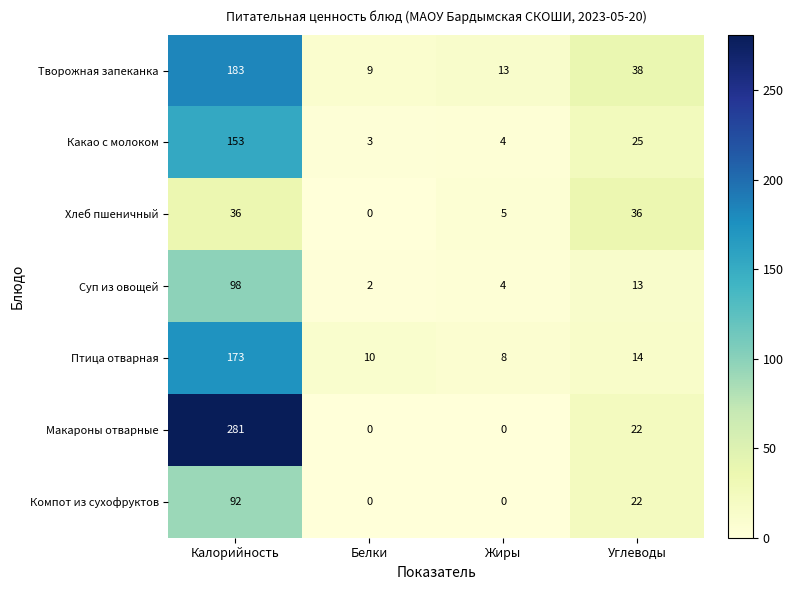

What is the difference between the highest and lowest values at Белки?

10